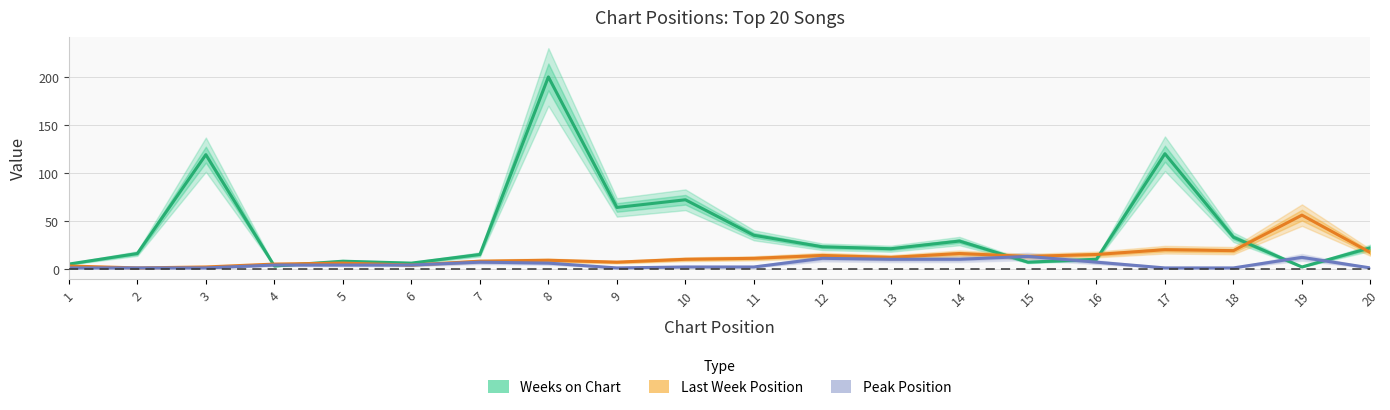

Where is the first local maximum for Last Week Position?

5